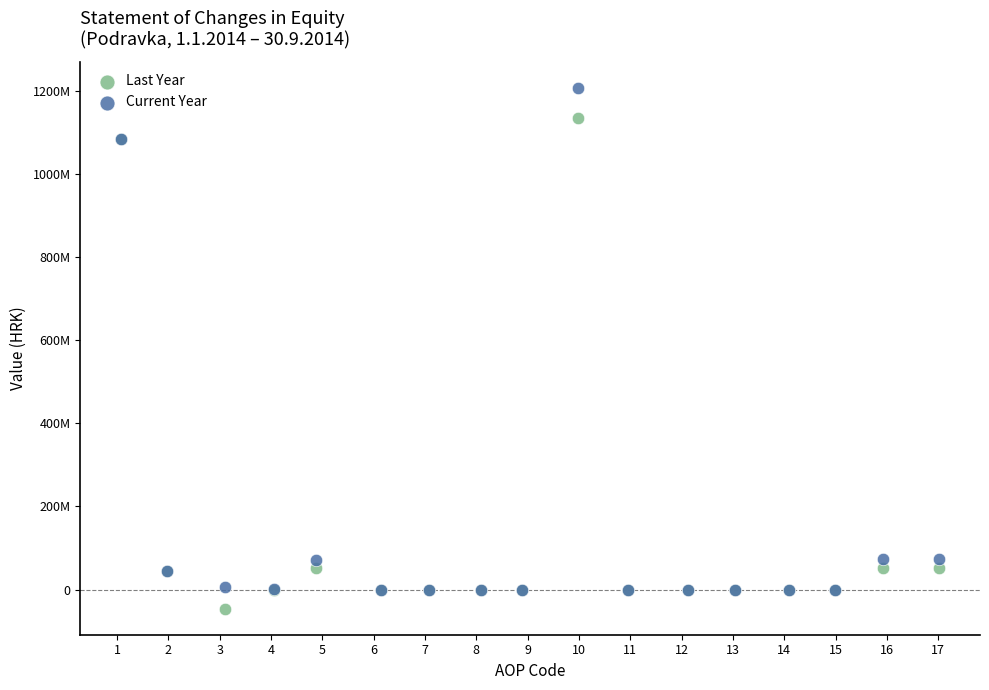

What are all the series names shown in the legend?

Last Year, Current Year